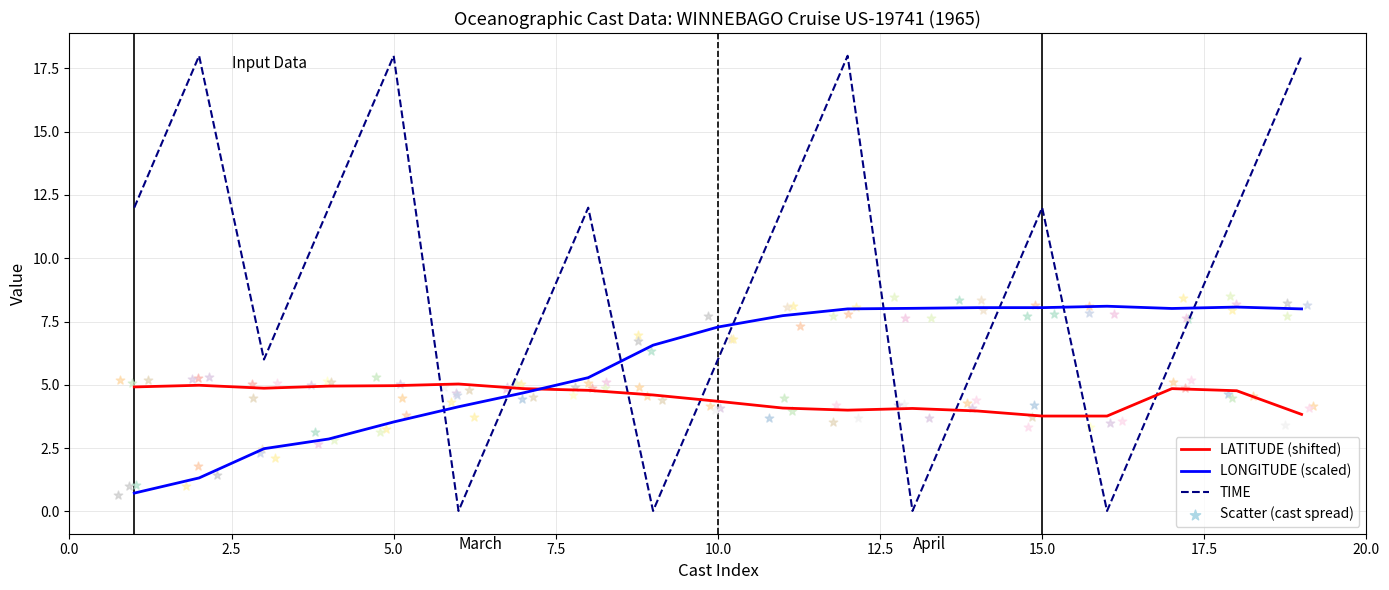

What is the maximum value for LONGITUDE (scaled)?

8.1